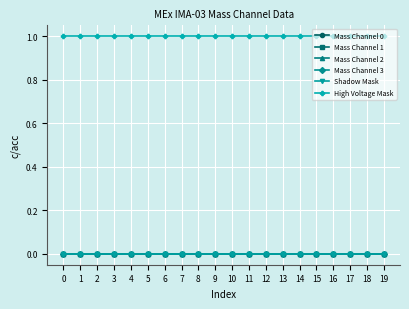

Which series has the largest total across all categories?

High Voltage Mask